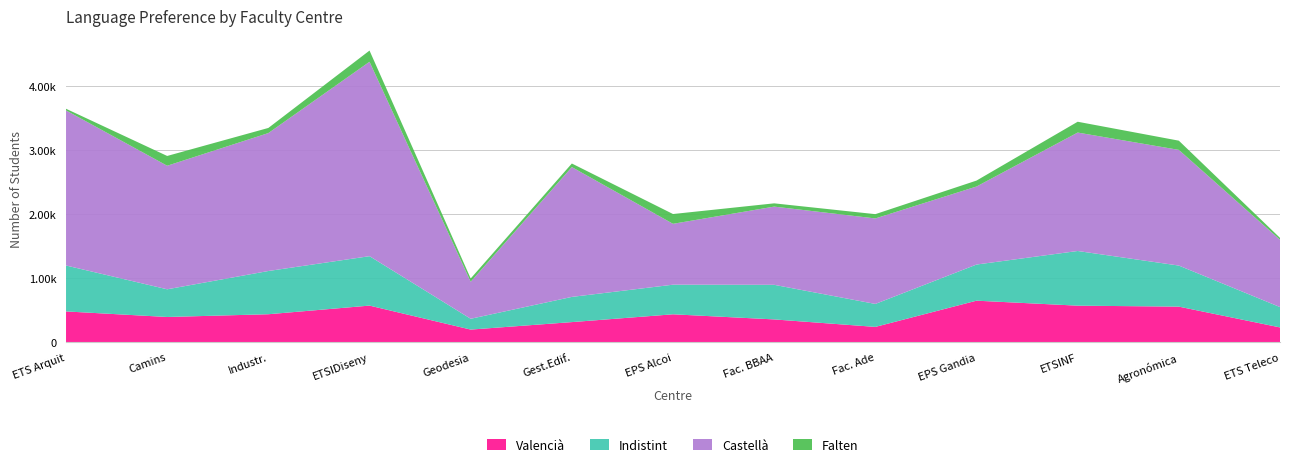

Reading left to right, what are all the values shown in this chart?

Valencià: ETS Arquit=479	Camins=392	Industr.=435	ETSIDiseny=570	Geodesia=195	Gest.Edif.=312	EPS Alcoi=434	Fac. BBAA=354	Fac. Ade=237	EPS Gandia=647	ETSINF=569	Agronómica=554	ETS Teleco=229
Indistint: ETS Arquit=718	Camins=433	Industr.=676	ETSIDiseny=773	Geodesia=169	Gest.Edif.=394	EPS Alcoi=463	Fac. BBAA=541	Fac. Ade=359	EPS Gandia=565	ETSINF=855	Agronómica=642	ETS Teleco=318
Castellà: ETS Arquit=2425	Camins=1932	Industr.=2157	ETSIDiseny=3040	Geodesia=579	Gest.Edif.=2030	EPS Alcoi=952	Fac. BBAA=1223	Fac. Ade=1337	EPS Gandia=1220	ETSINF=1852	Agronómica=1809	ETS Teleco=1053
Falten: ETS Arquit=26	Camins=153	Industr.=80	ETSIDiseny=175	Geodesia=51	Gest.Edif.=56	EPS Alcoi=153	Fac. BBAA=51	Fac. Ade=67	EPS Gandia=93	ETSINF=169	Agronómica=144	ETS Teleco=29